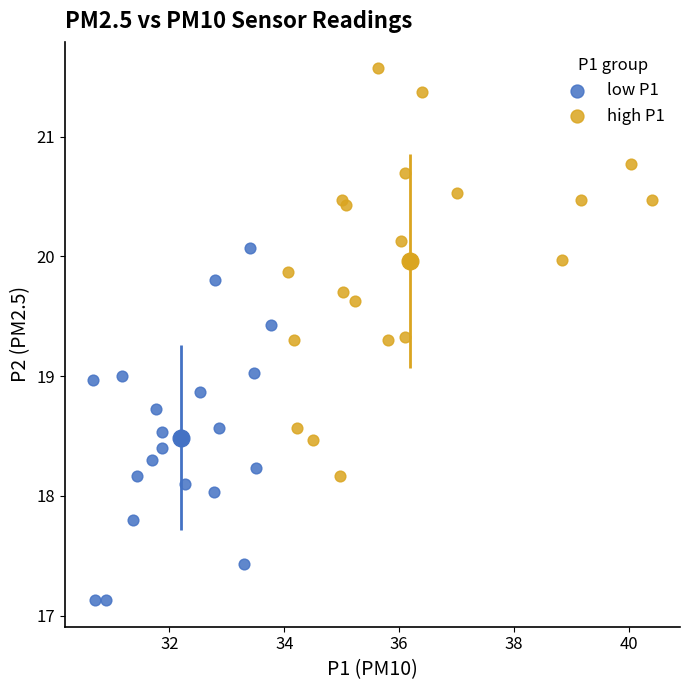

What are all the series names shown in the legend?

low P1, high P1